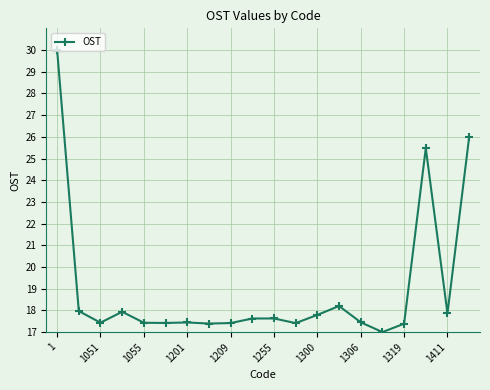

What is the difference between the maximum and minimum values?

13.0